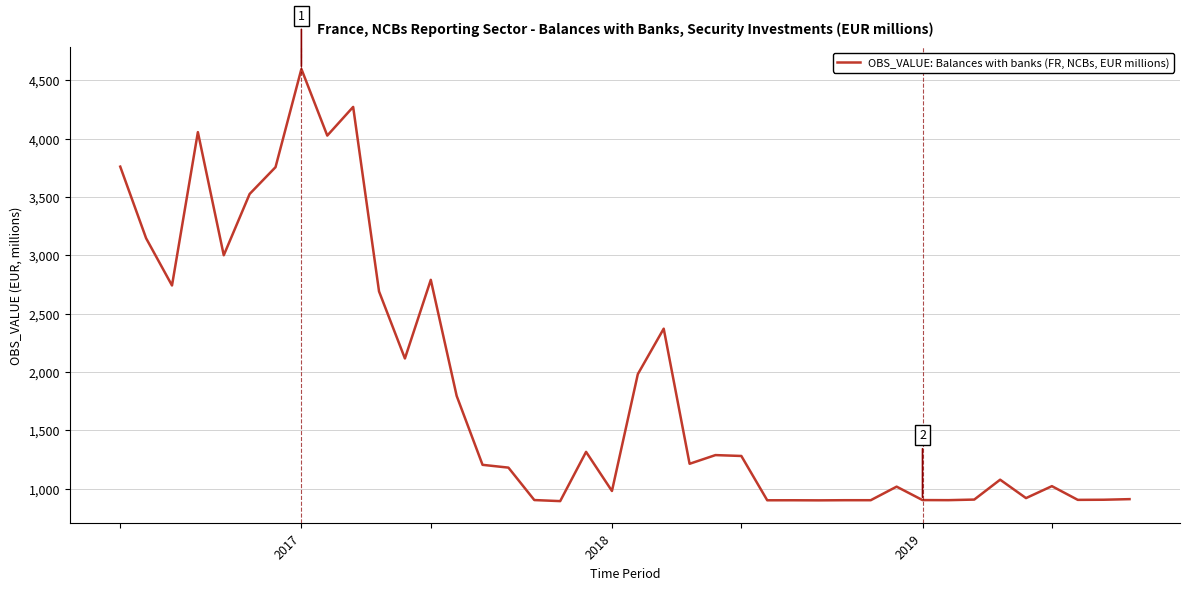

What is the maximum value shown in the chart?

4597.8